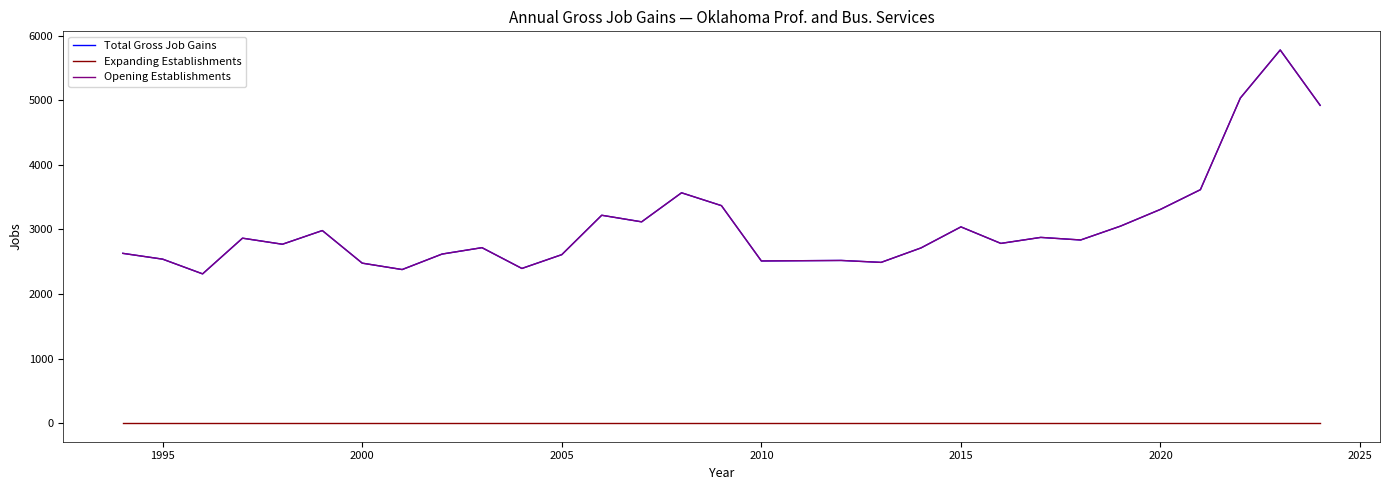

True or false: Expanding Establishments has more than 1 points higher than both neighbors.

False